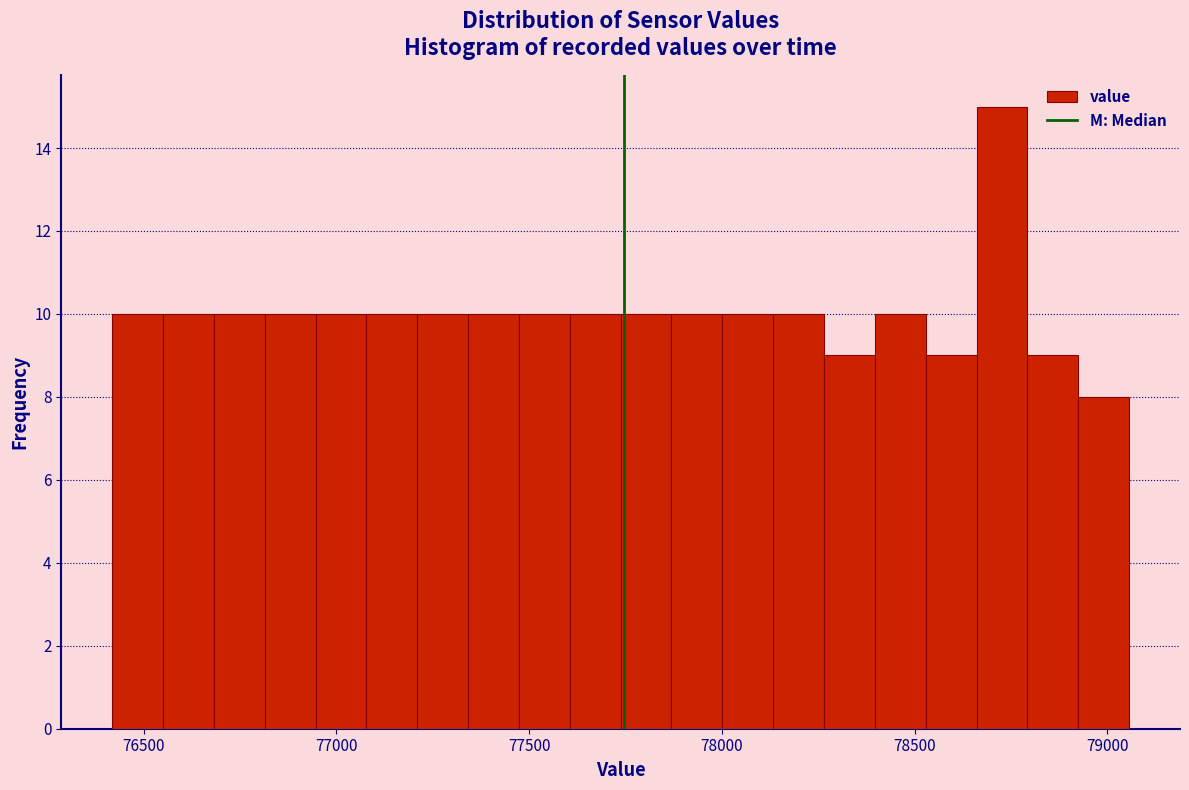

Around what value on the x-axis is the tallest bar? Give the approximate position of its centre, as read against the axis.

78750